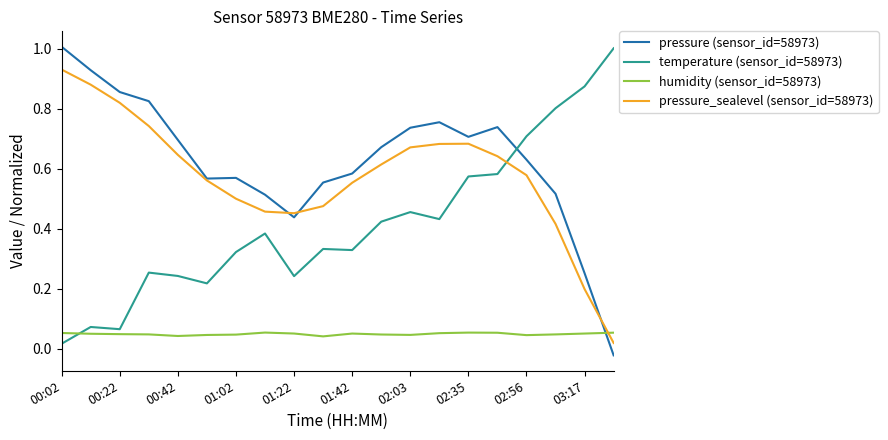

What is the maximum value shown in the chart?

1.0